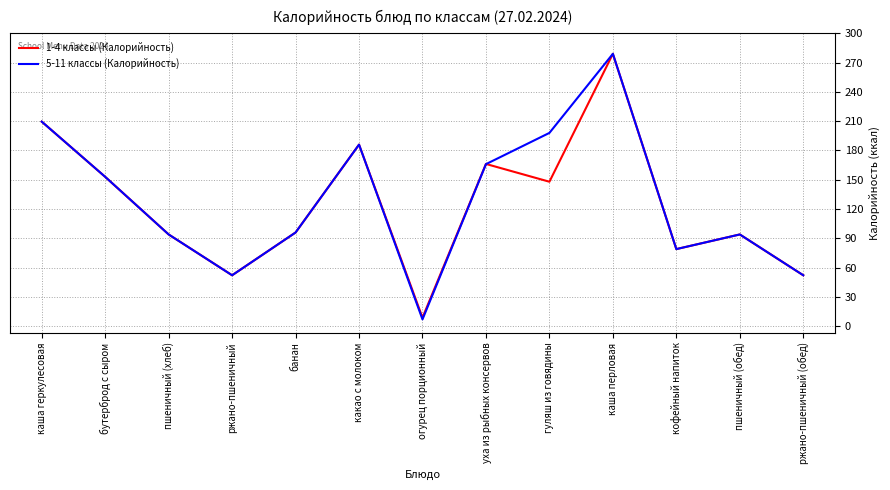

Reading right to left, list all the values displayed in this chart.

1-4 классы (Калорийность): 52.2	94.0	79.0	279.0	148.0	166.2	8.8	186.0	96.0	52.2	94.0	153.0	209.6
5-11 классы (Калорийность): 52.2	94.0	79.0	279.0	198.0	166.0	7.0	186.0	96.0	52.2	94.0	153.0	209.6